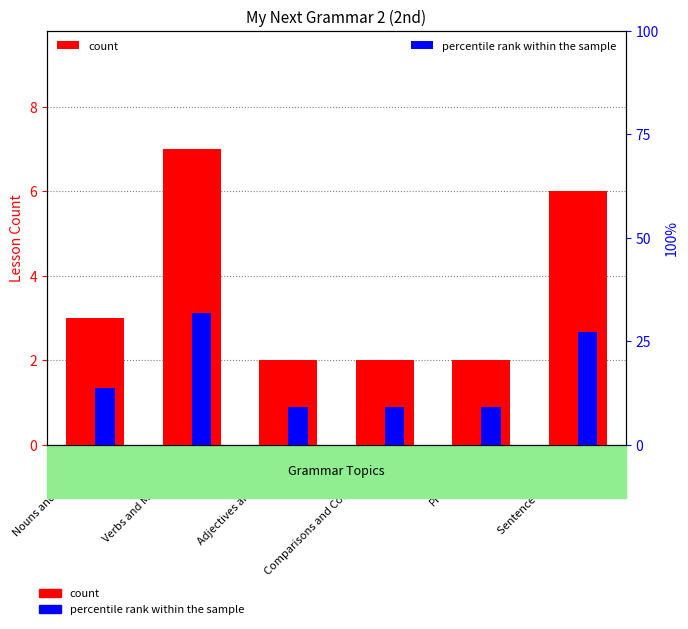

Rank the series by their maximum value, from highest to lowest.

percentile rank within the sample, count